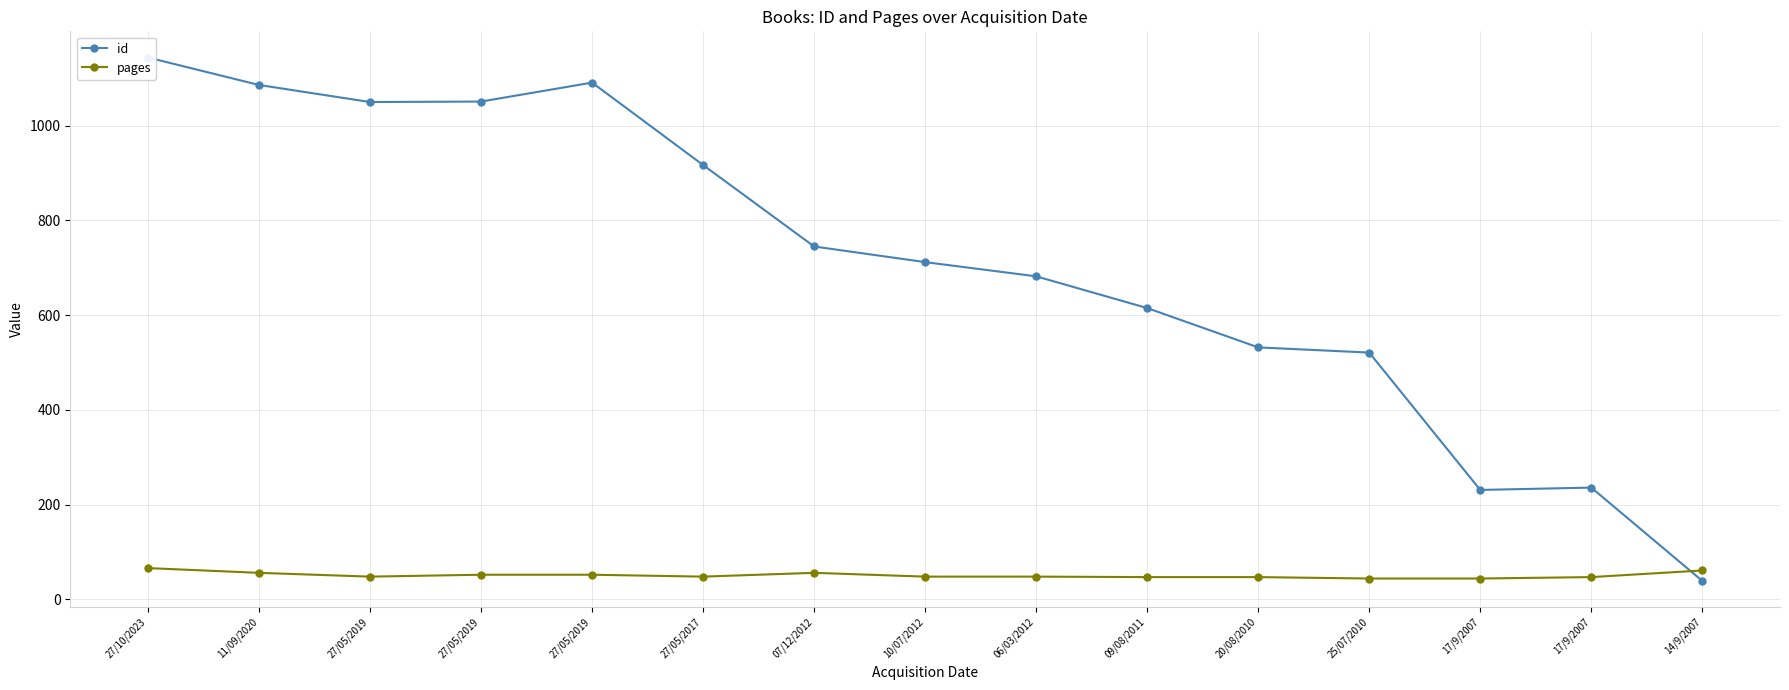

Between which two adjacent categories do pages and id first intersect?

17/9/2007 and 14/9/2007